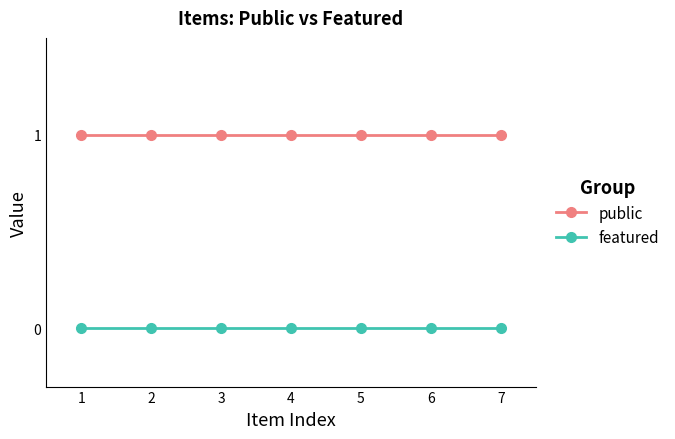

The value of public at 4 is 1. True or false?

True